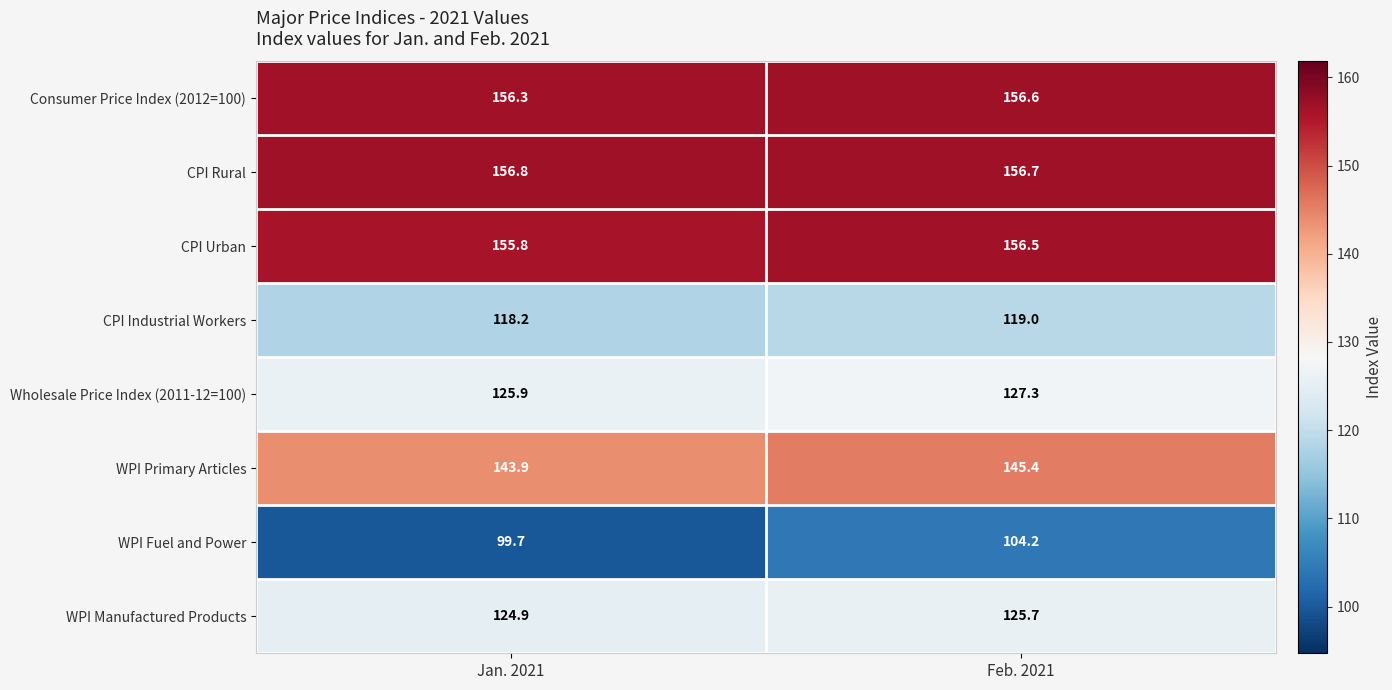

Which series has the largest total across all categories?

CPI Rural